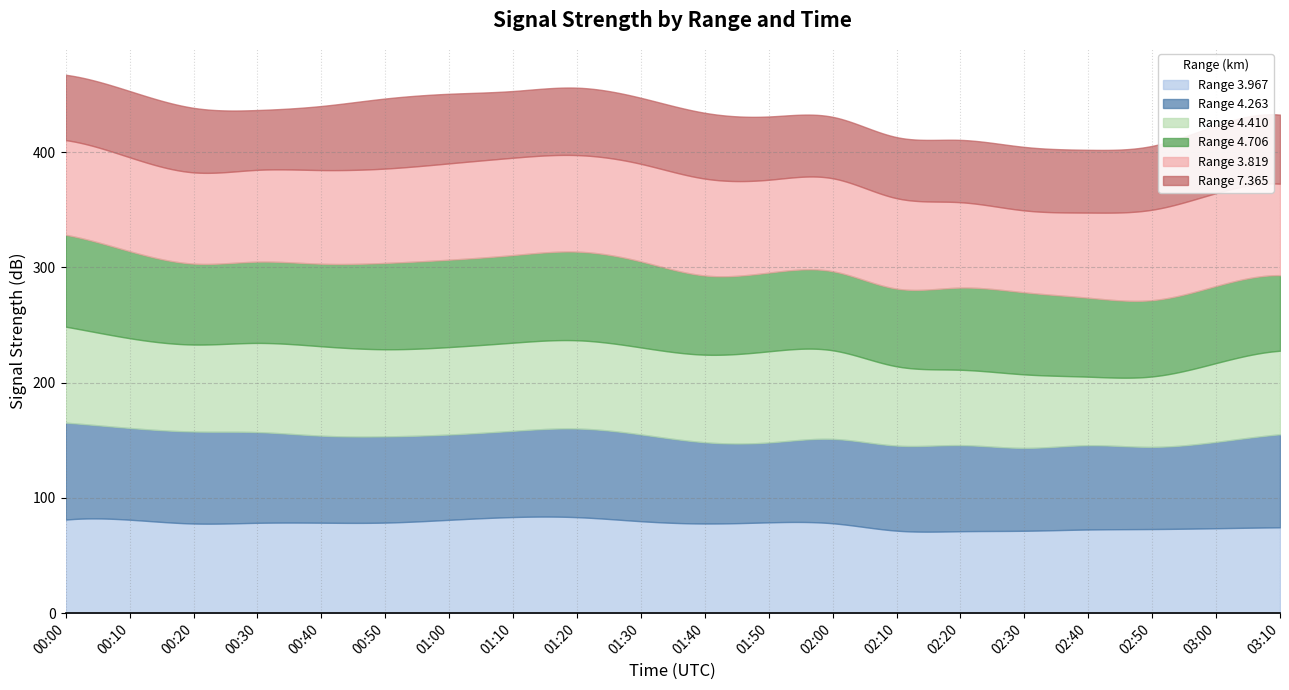

Which series has the widest spread of values?

4.410